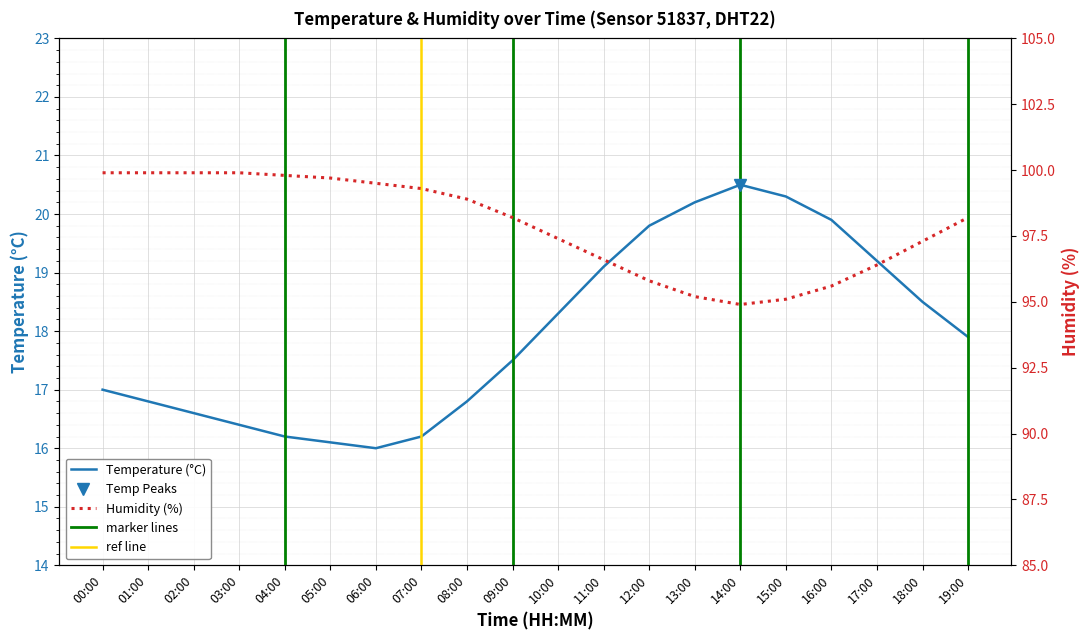

True or false: temperature has a value of 18.3 at 10:00.

True